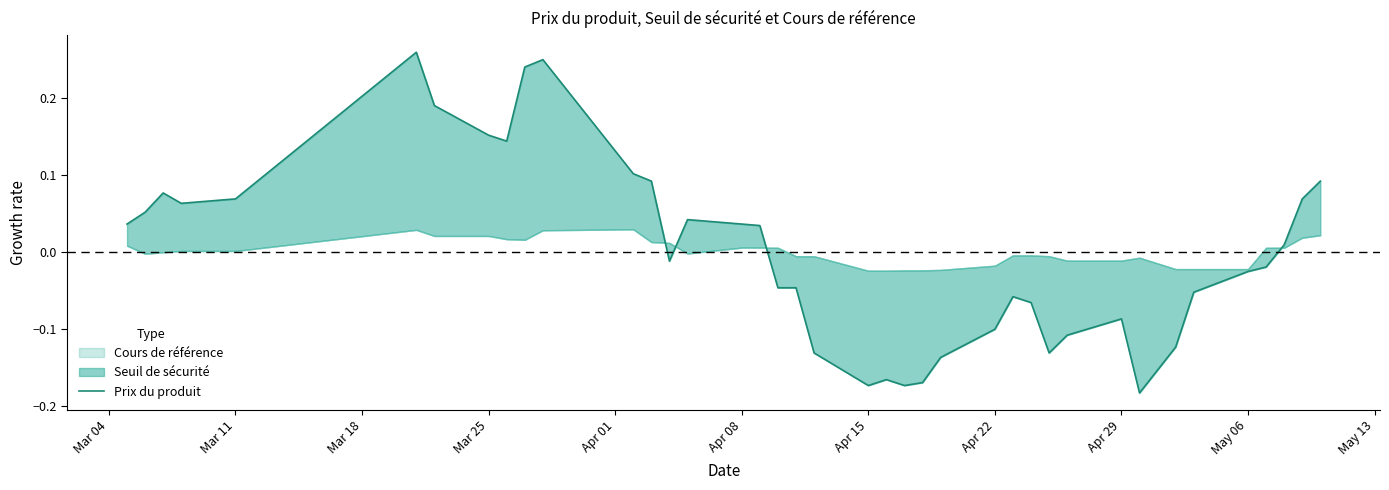

Is it true that the value at Apr 08 is 0.0?

False